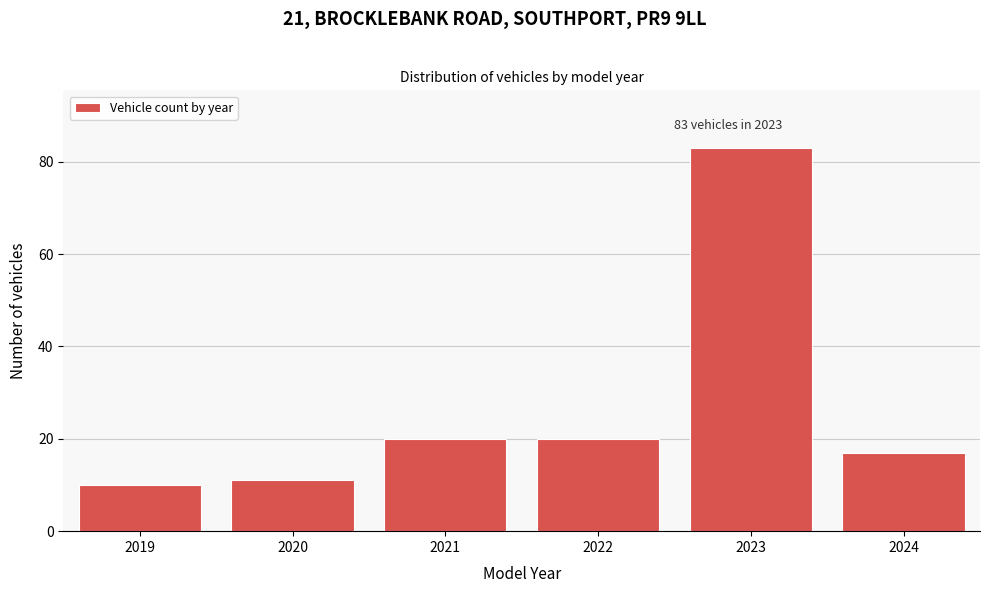

Reading right to left, what are all the values shown in this chart?

2024=17	2023=83	2022=20	2021=20	2020=11	2019=10